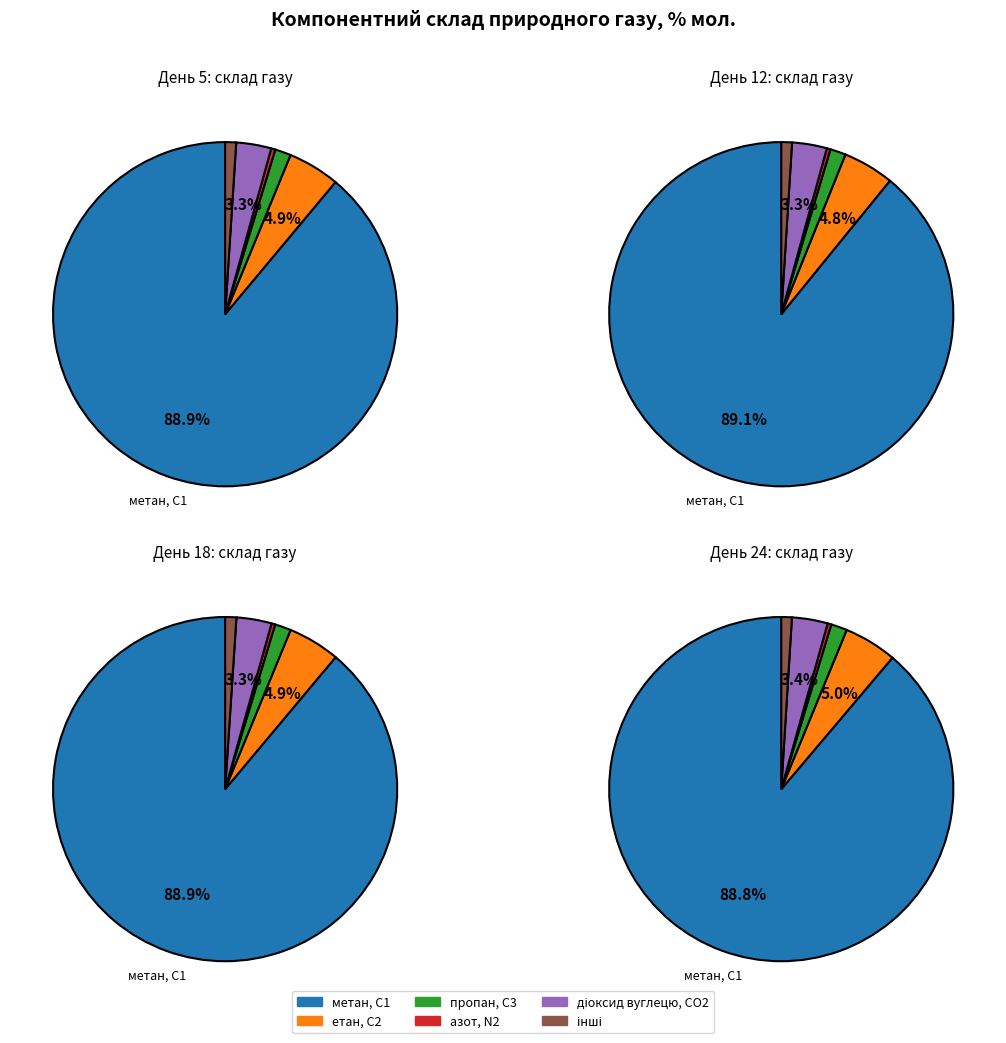

What is the spread (max minus min) of values at 18 (88.9231%)?

88.6